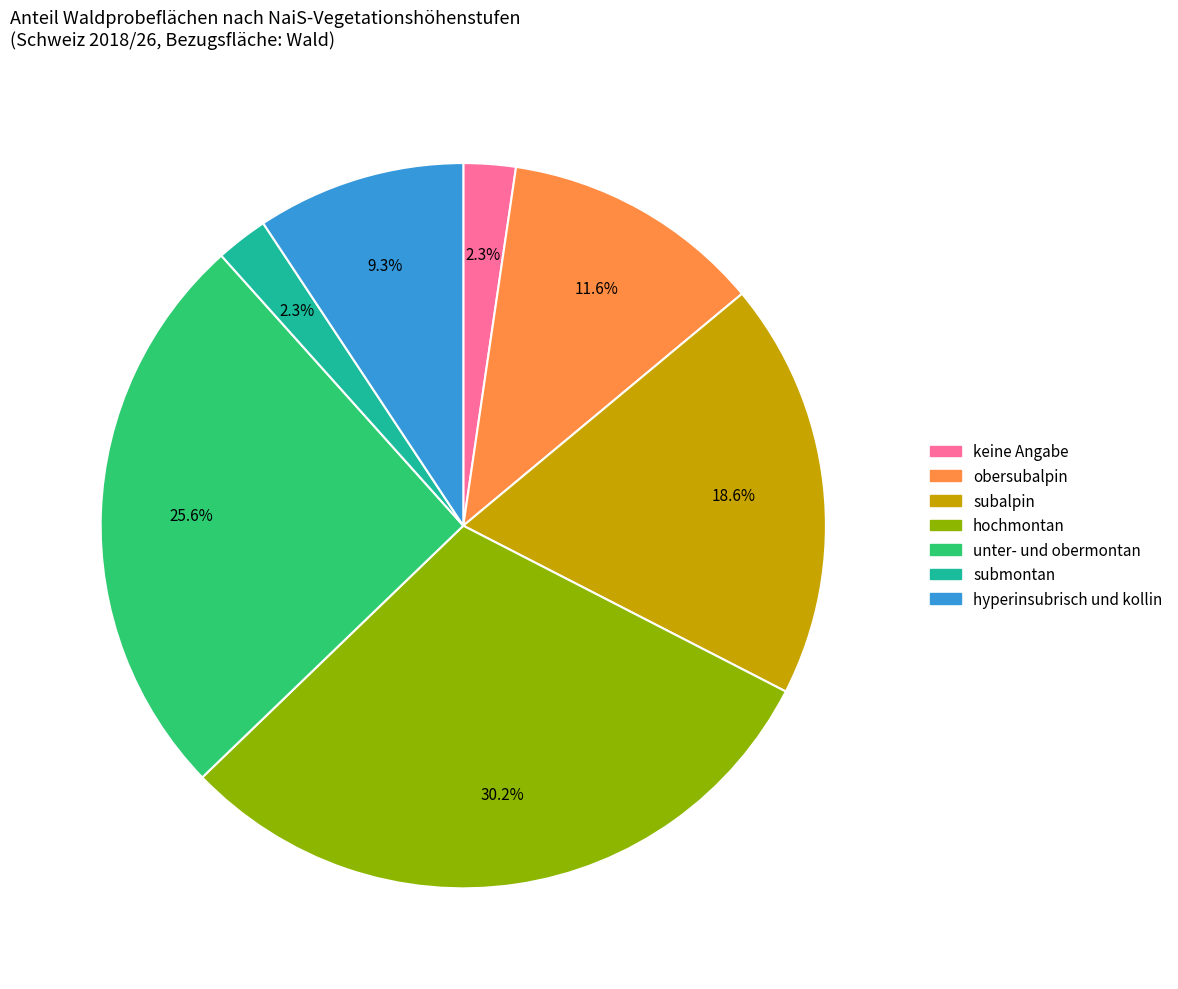

What percentage is the hyperinsubrisch und kollin slice, to the nearest percent?

9%